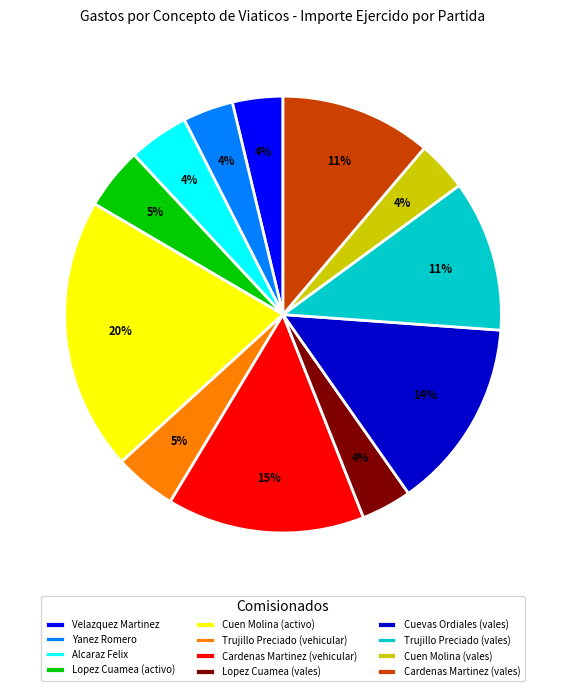

Which slice is the largest?

Cuen Molina (activo)